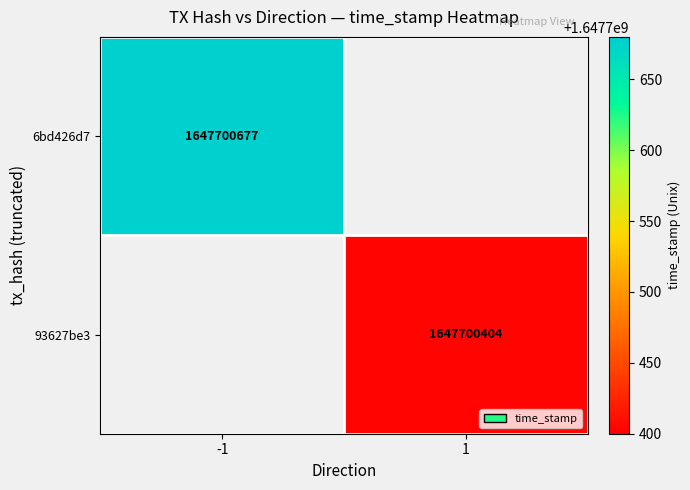

The value of 93627be3 at 1 is 1647700404. True or false?

True